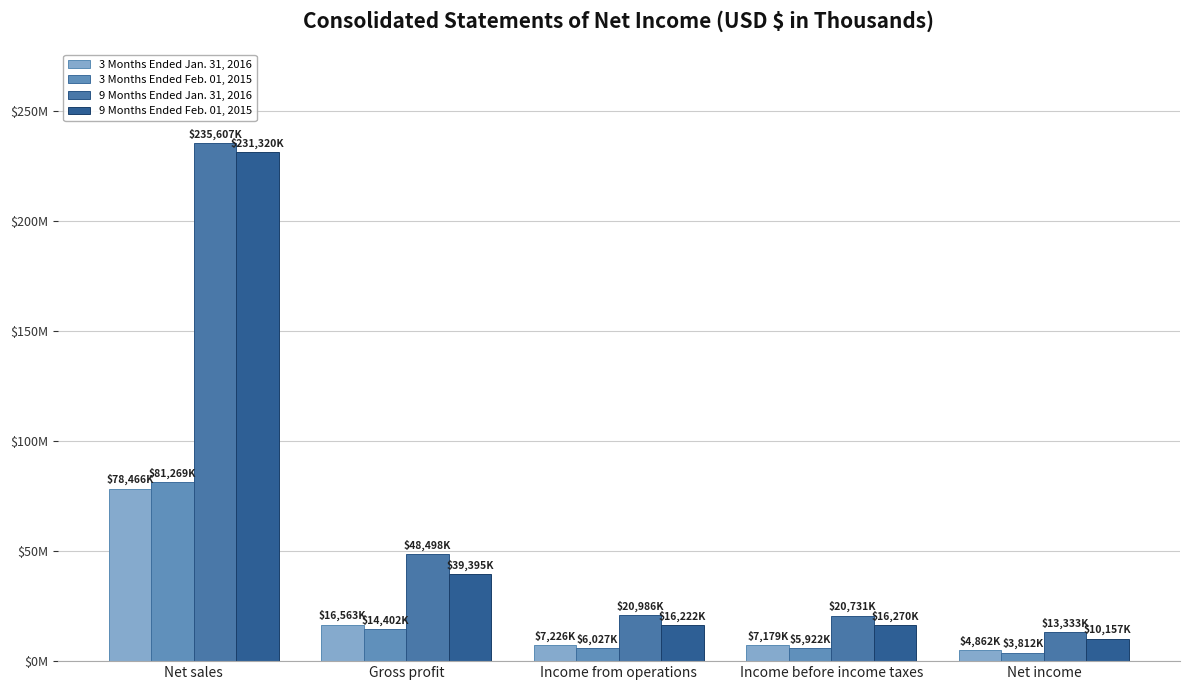

What is the difference between the highest and lowest values at Net sales?

157141